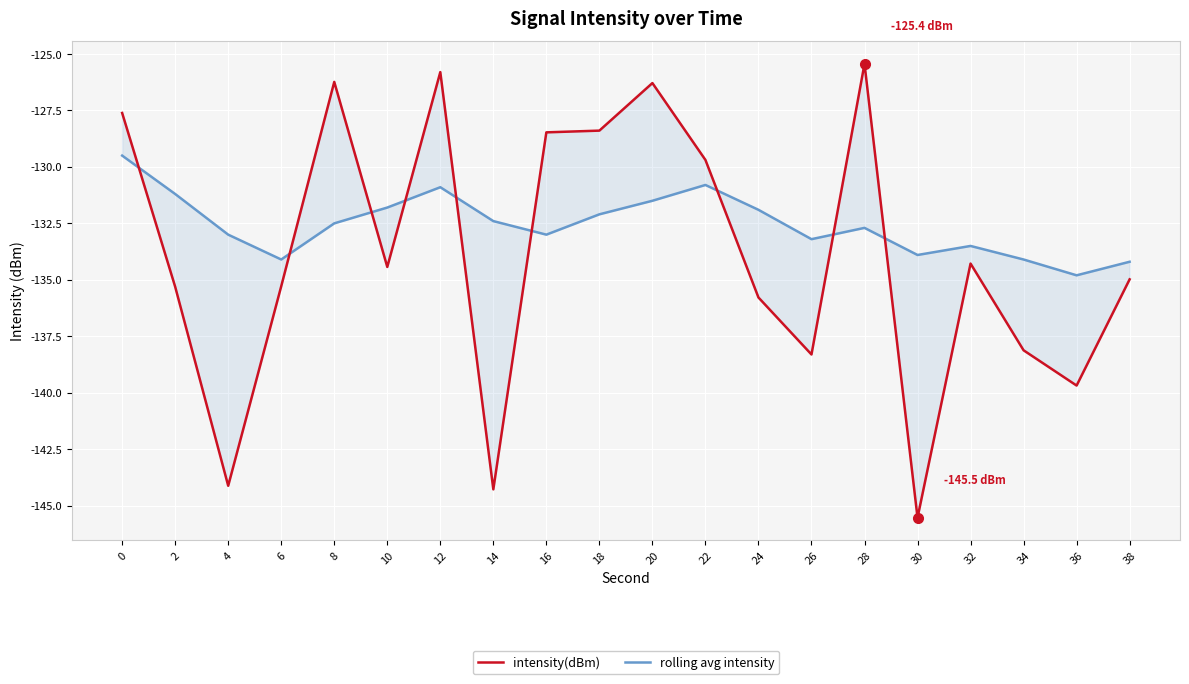

What is the sum of all intensity(dBm) values?

-2678.0